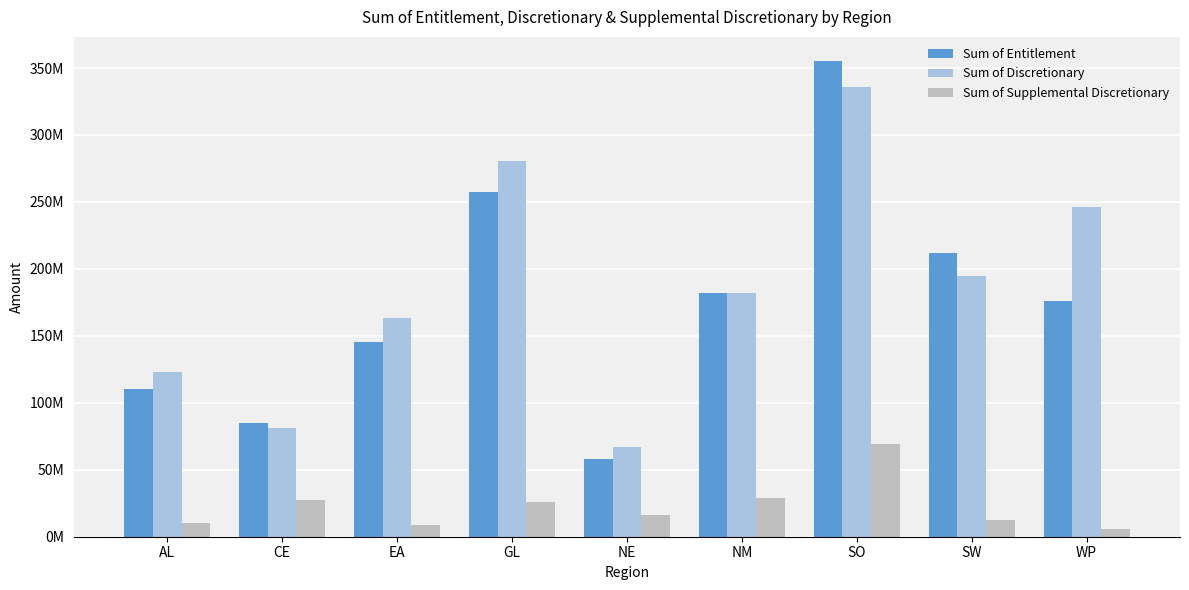

Are the bars grouped side by side (vs. stacked)?

Yes